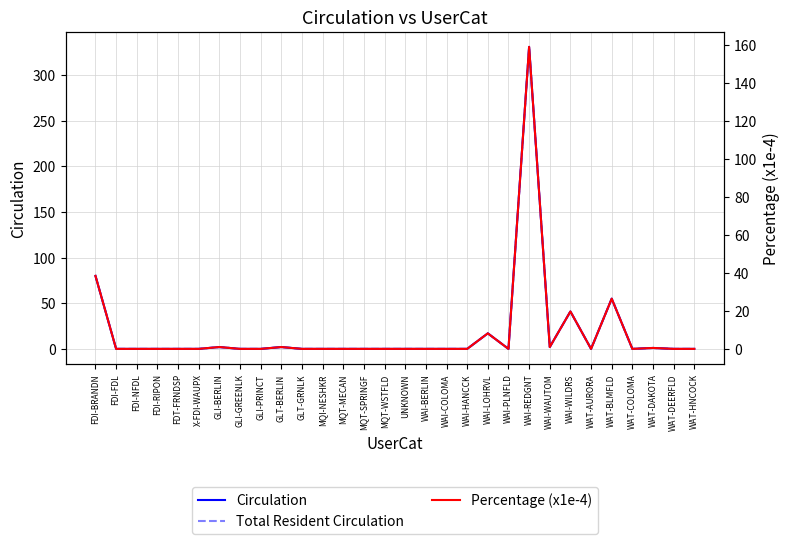

Which has a higher value, WAT-DEERFLD or GLI-PRINCT?

WAT-DEERFLD